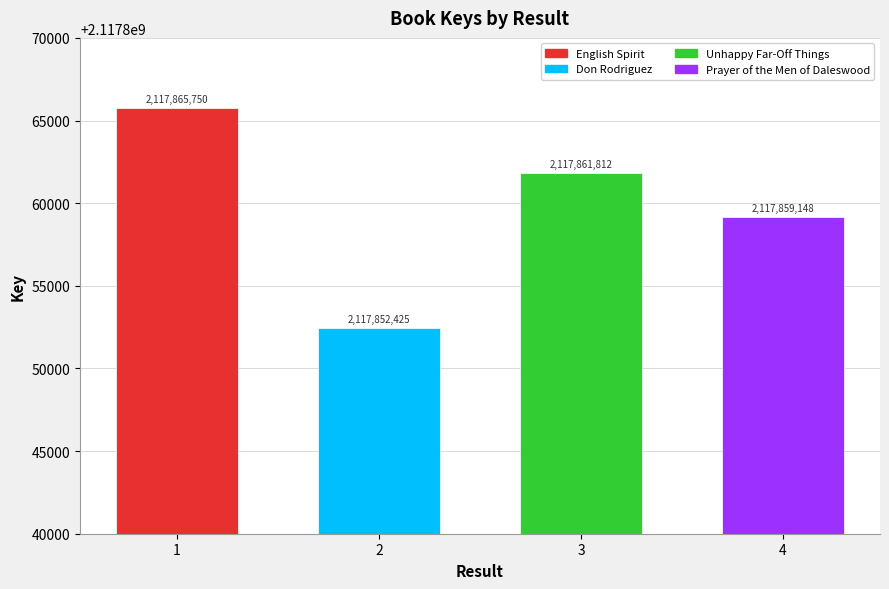

What is the difference between the values at 3 and 1?

3938